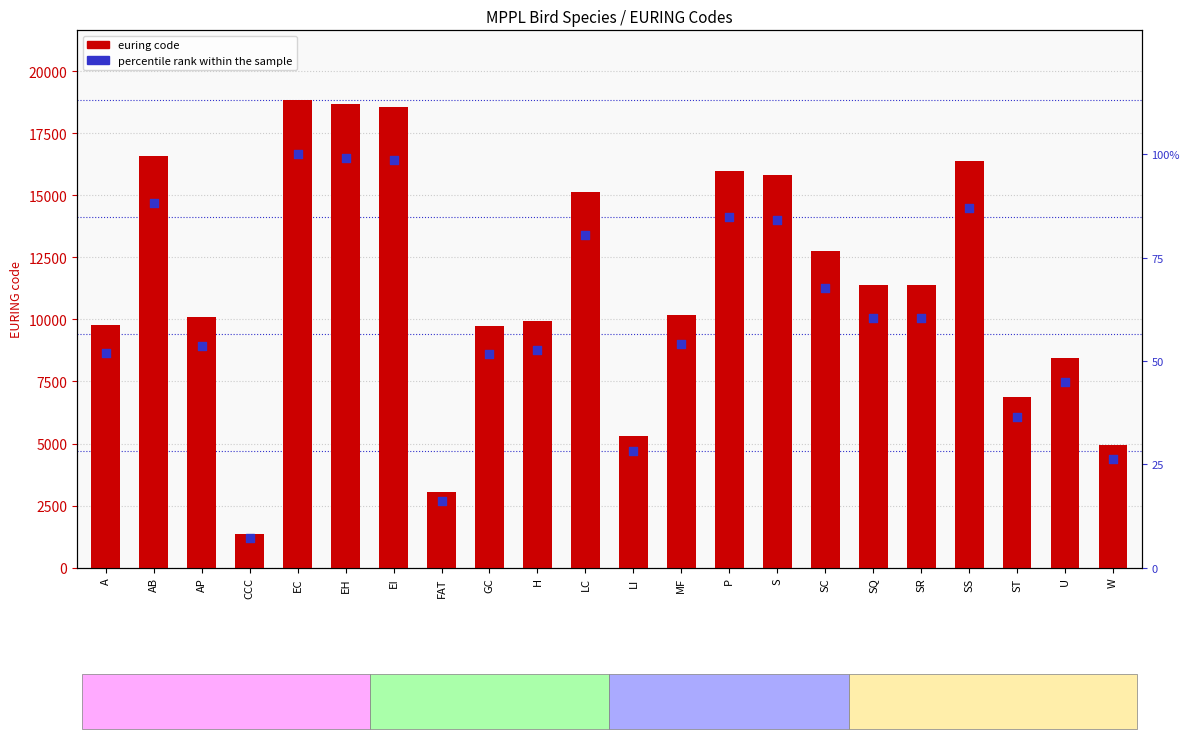

Which series has the widest spread of Y values?

euring